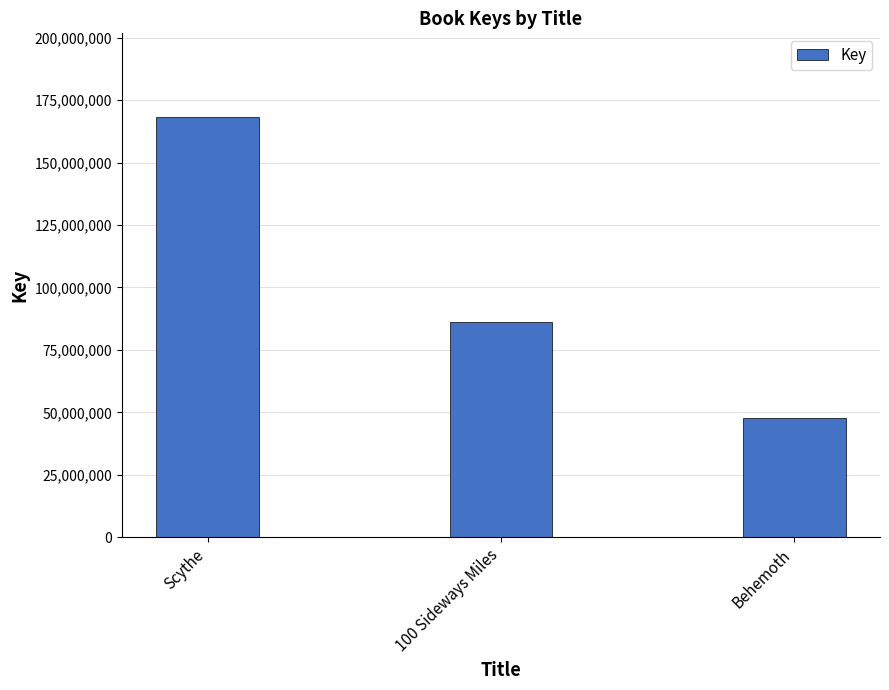

How many distinct data groups are displayed?

1